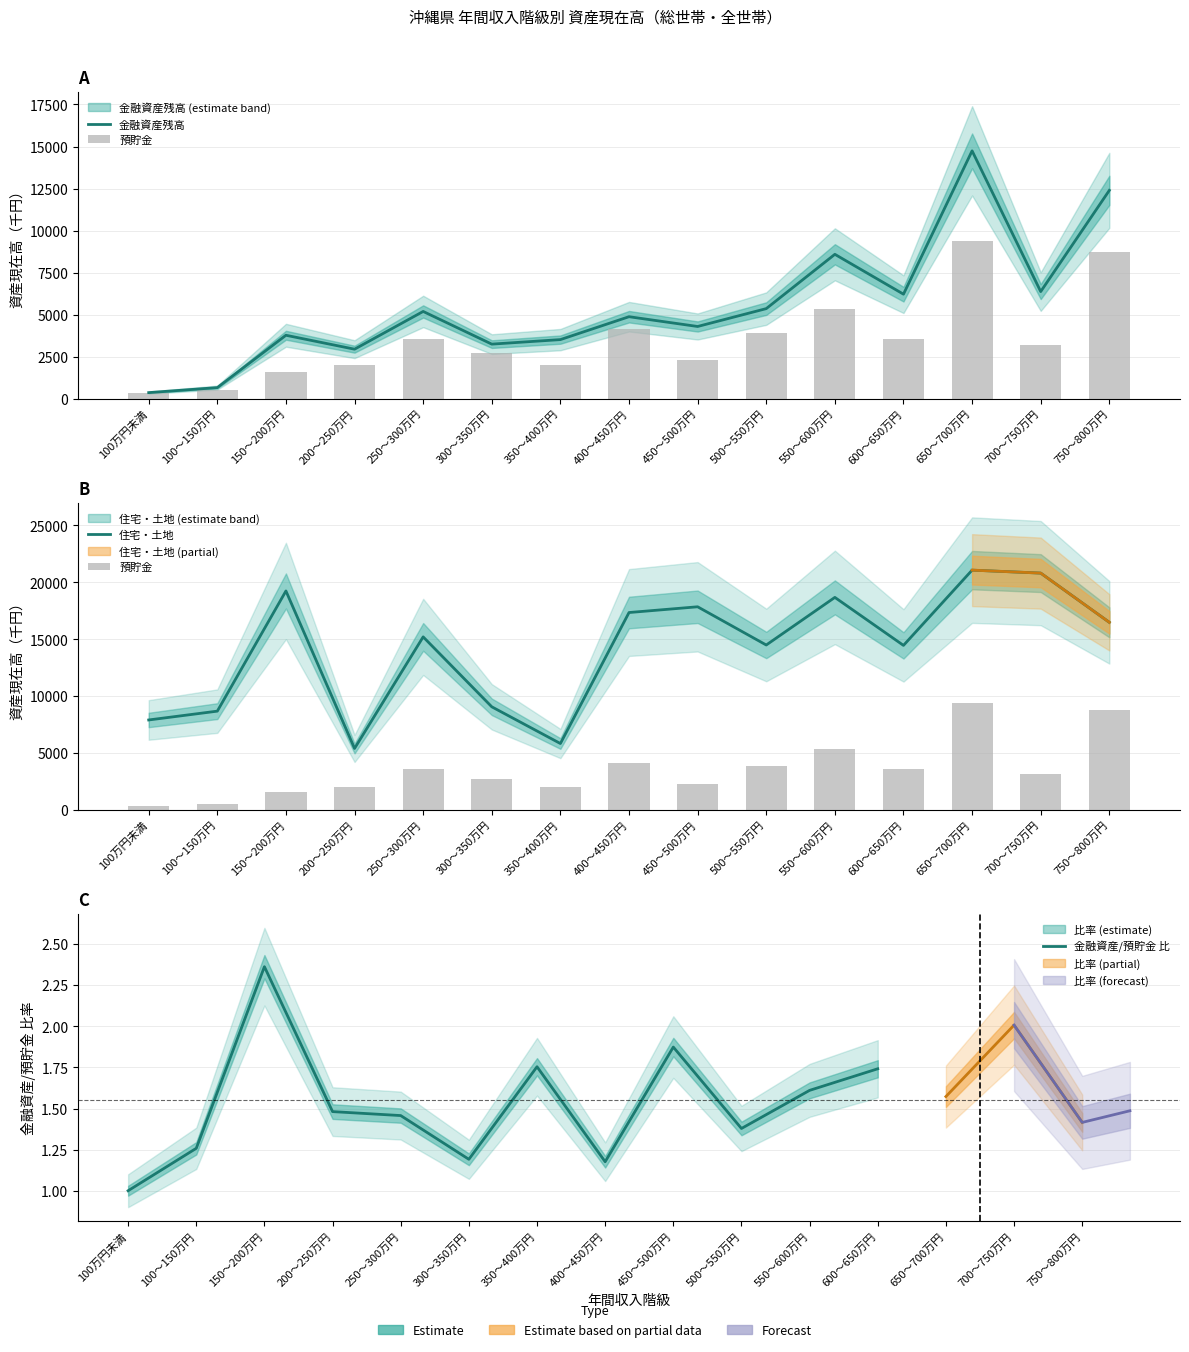

What is the difference between the 住宅・土地 values at 150～200万円 and 100万円未満?

11334